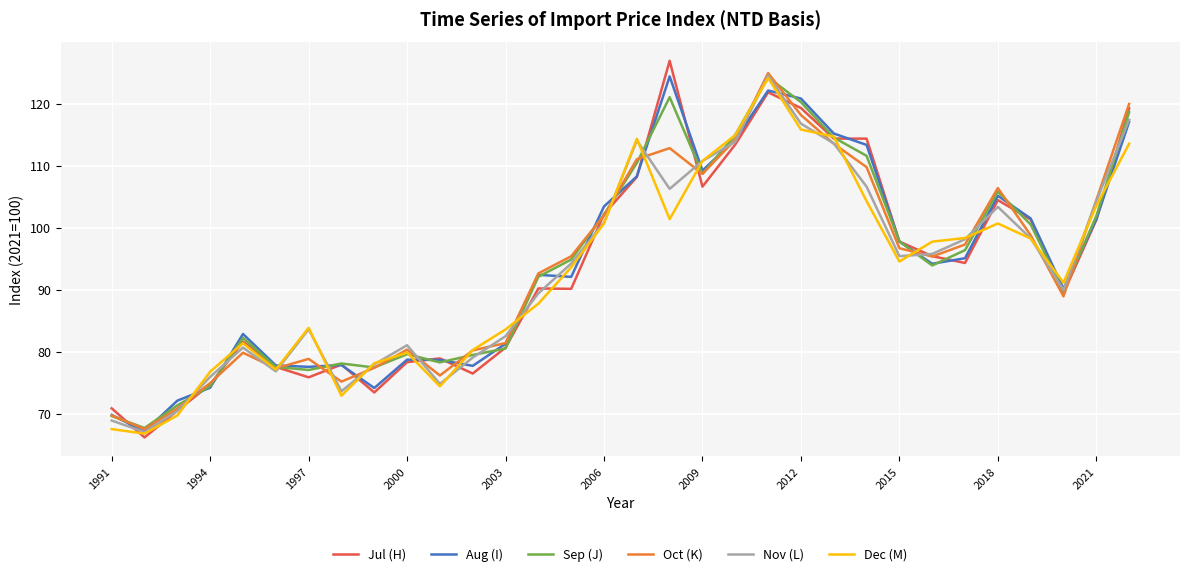

True or false: Aug (I) has more than 0 interior local peaks.

True